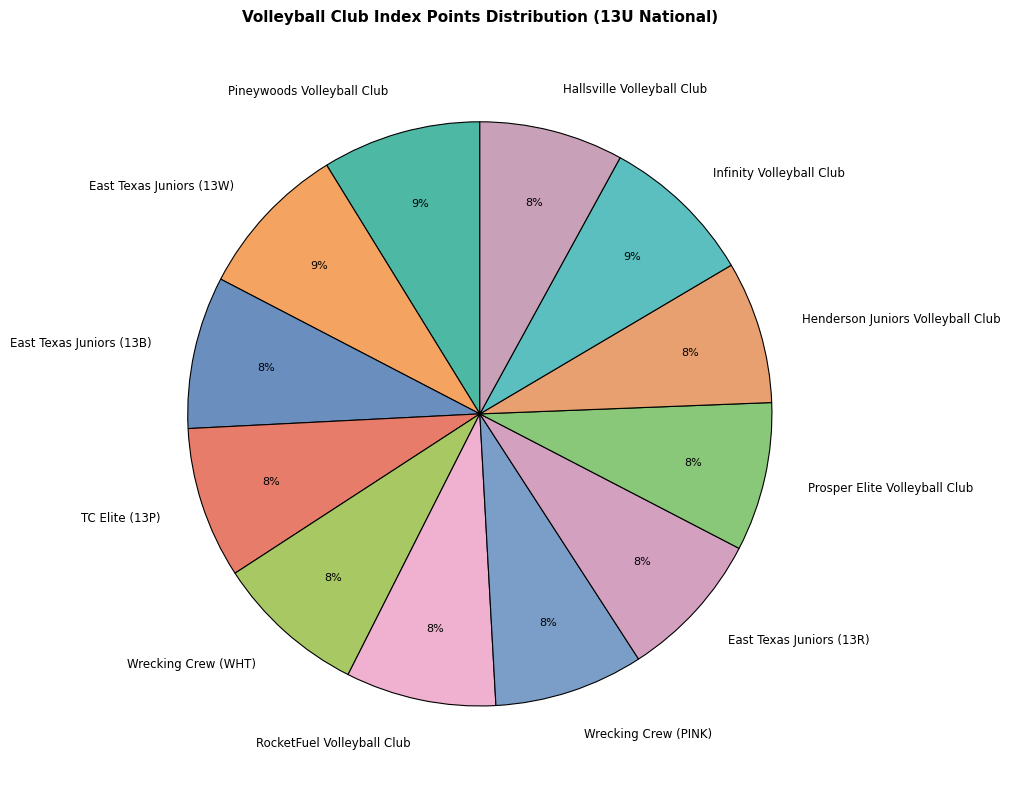

Is it true that Pineywoods Volleyball Club is 9% of the pie?

True